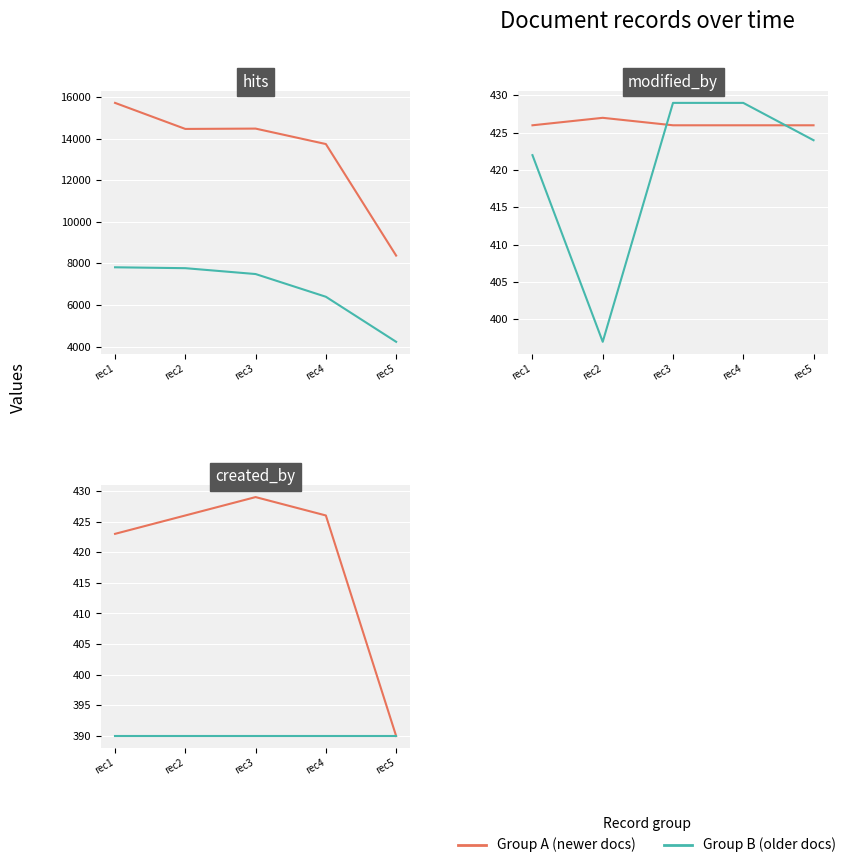

How many distinct data groups are displayed?

2